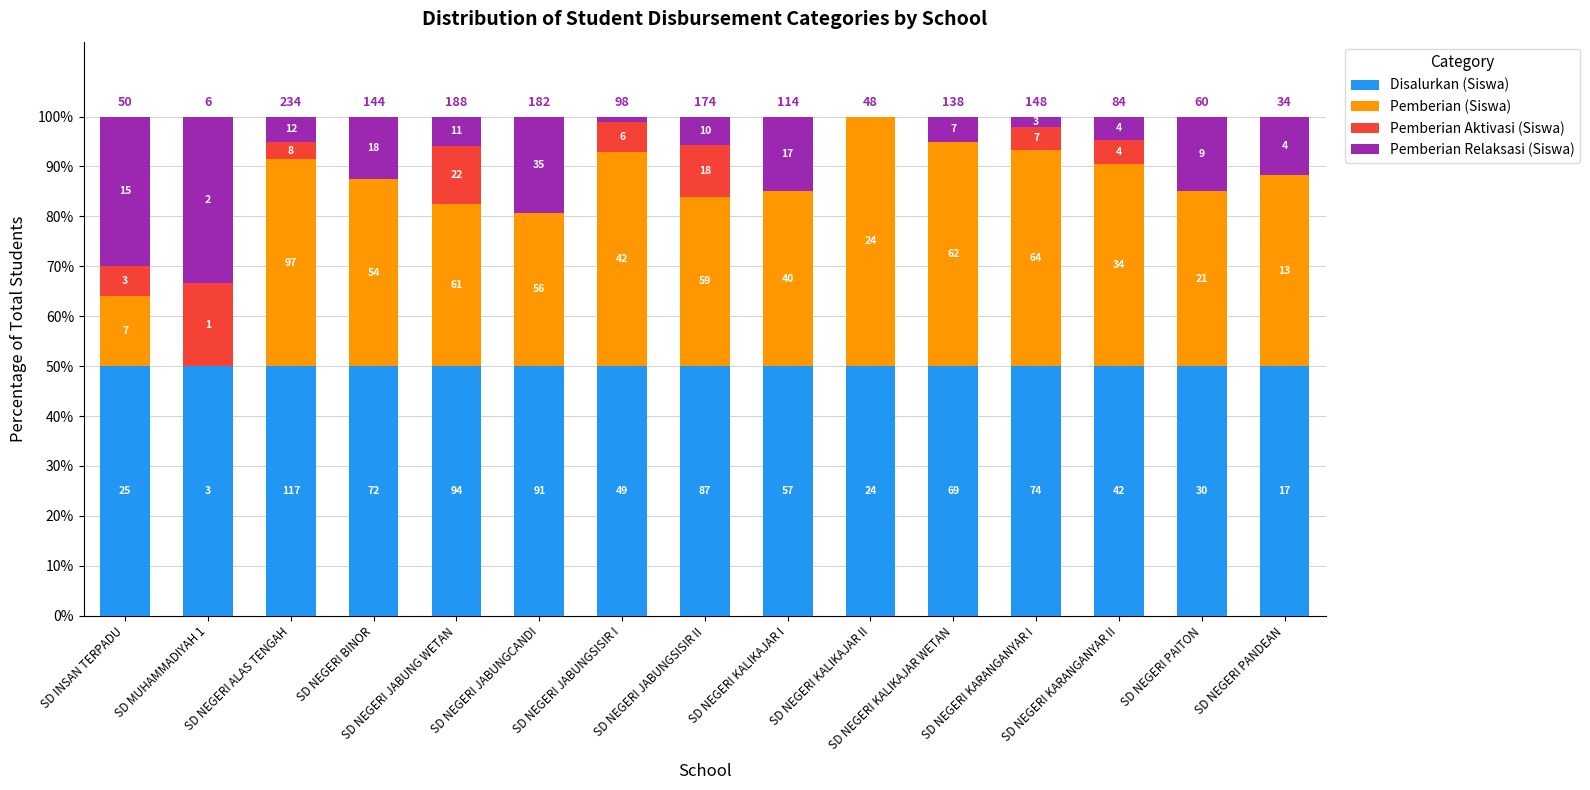

Are the bars horizontal?

No